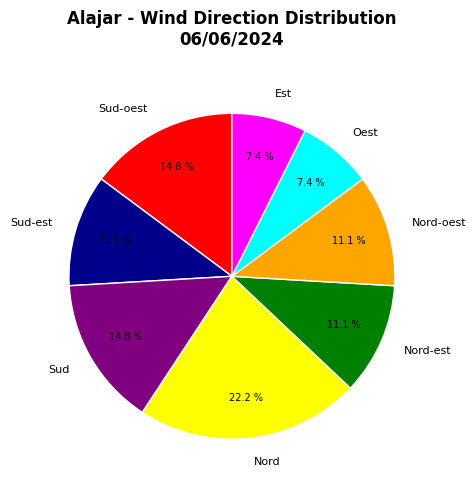

How many segments does this pie chart have?

8